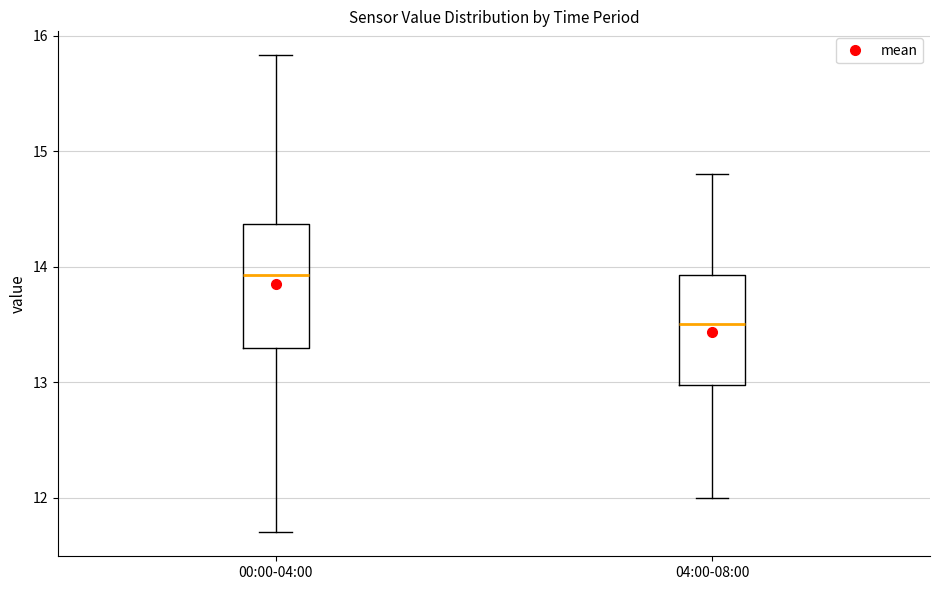

Which box's median line is the lowest?

04:00-08:00